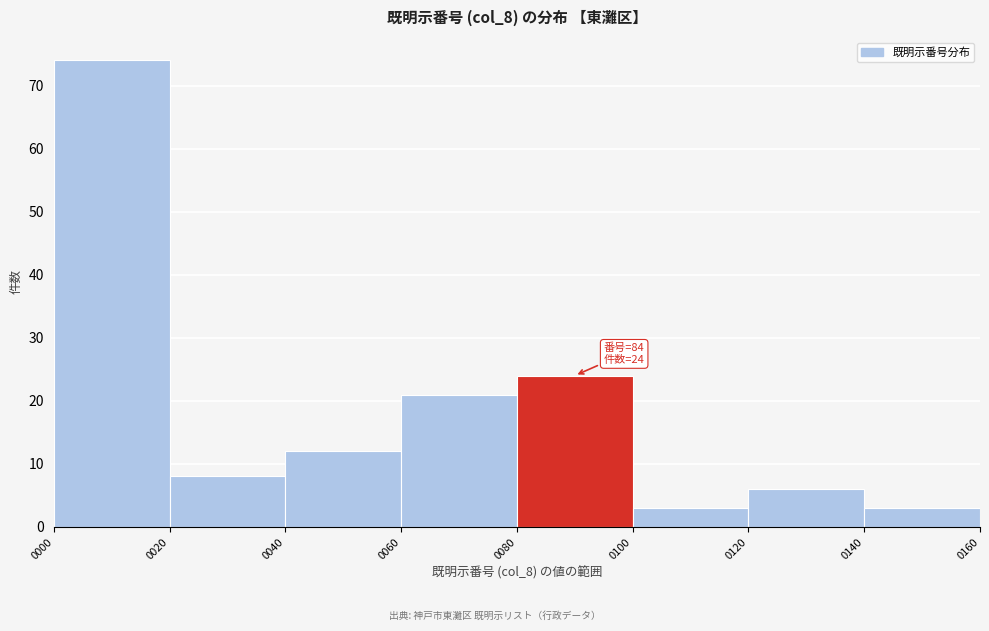

Which range on the x-axis has the tallest bar?

0000 to 0020